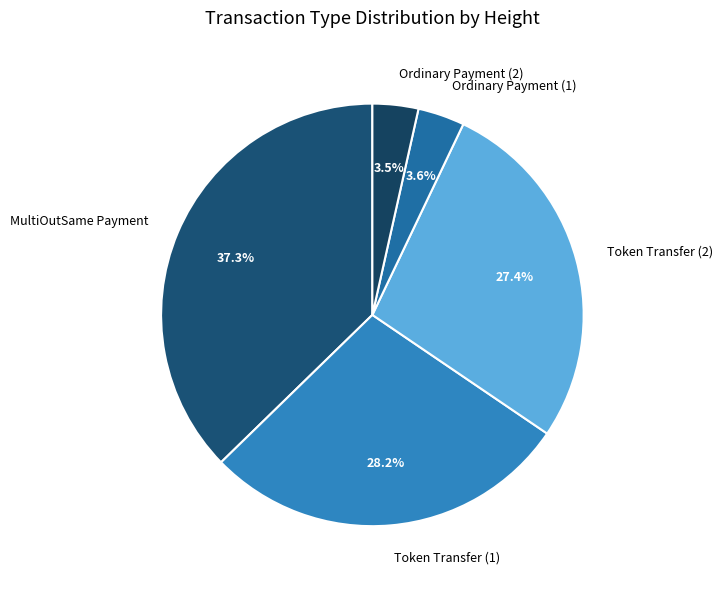

Does Ordinary Payment (2) represent more than half of the total?

No